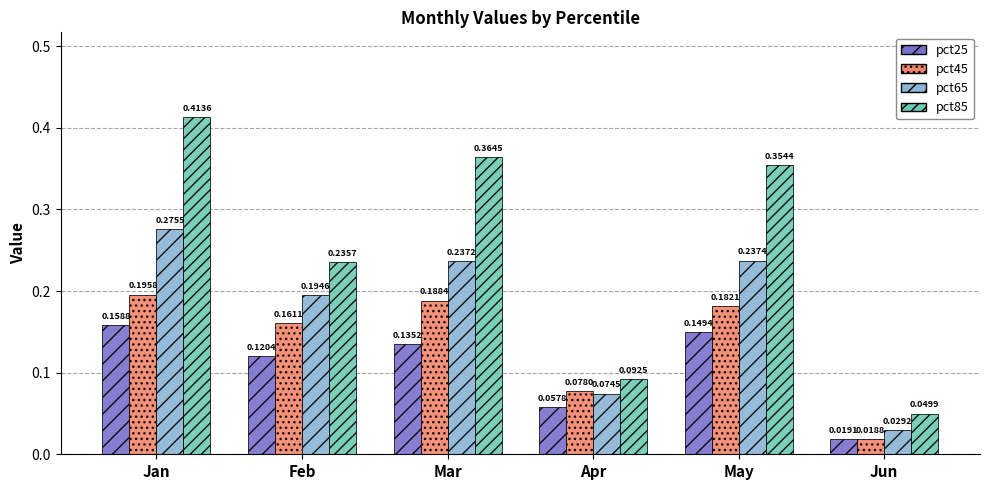

At which category is the sum across all series the highest?

Jan